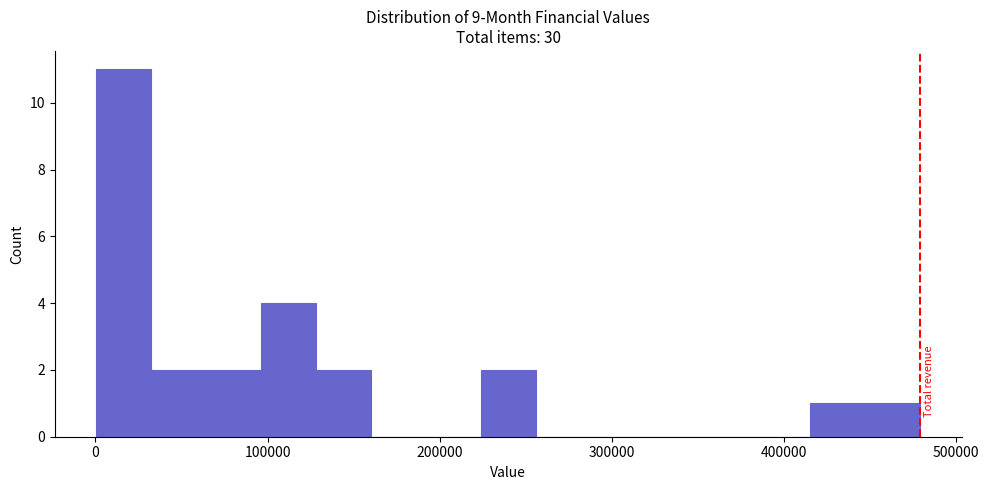

Around what value on the x-axis is the tallest bar? Give the approximate position of its centre, as read against the axis.

20000